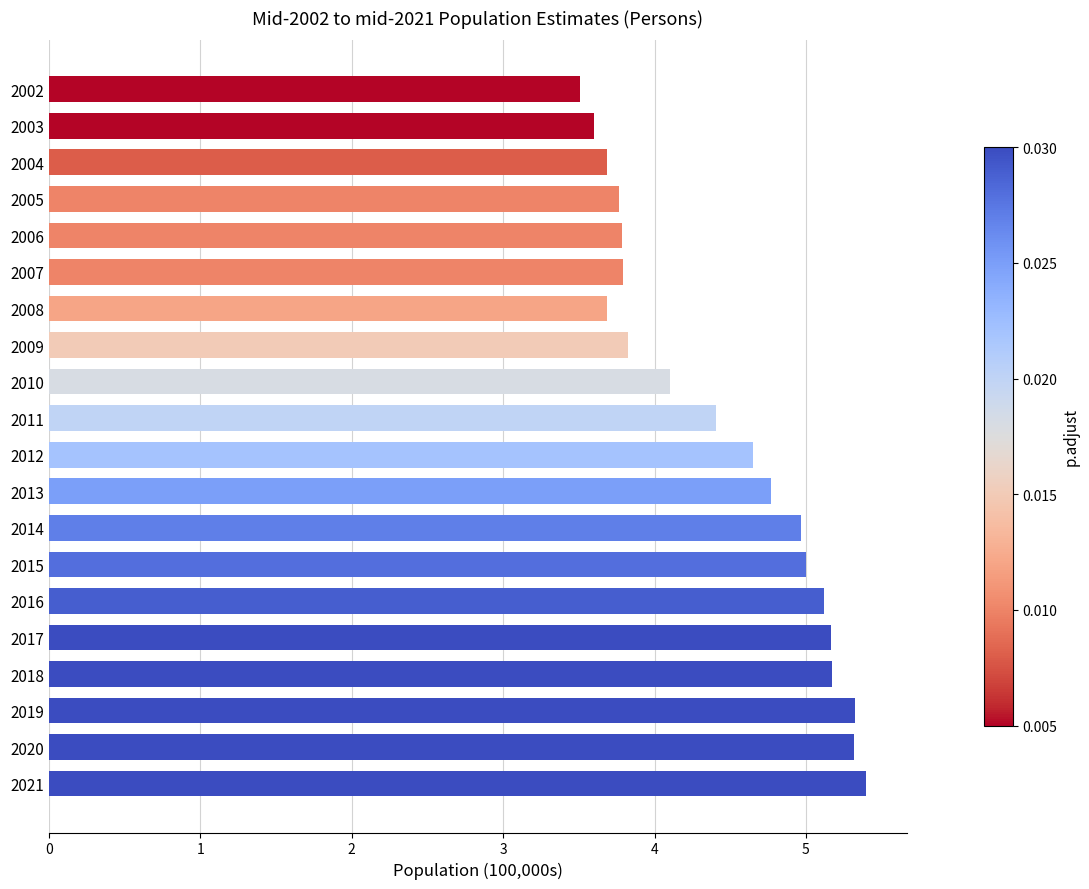

Reading top to bottom, extract all data points from this chart.

2002=3.5	2003=3.6	2004=3.7	2005=3.8	2006=3.8	2007=3.8	2008=3.7	2009=3.8	2010=4.1	2011=4.4	2012=4.6	2013=4.8	2014=5.0	2015=5.0	2016=5.1	2017=5.2	2018=5.2	2019=5.3	2020=5.3	2021=5.4